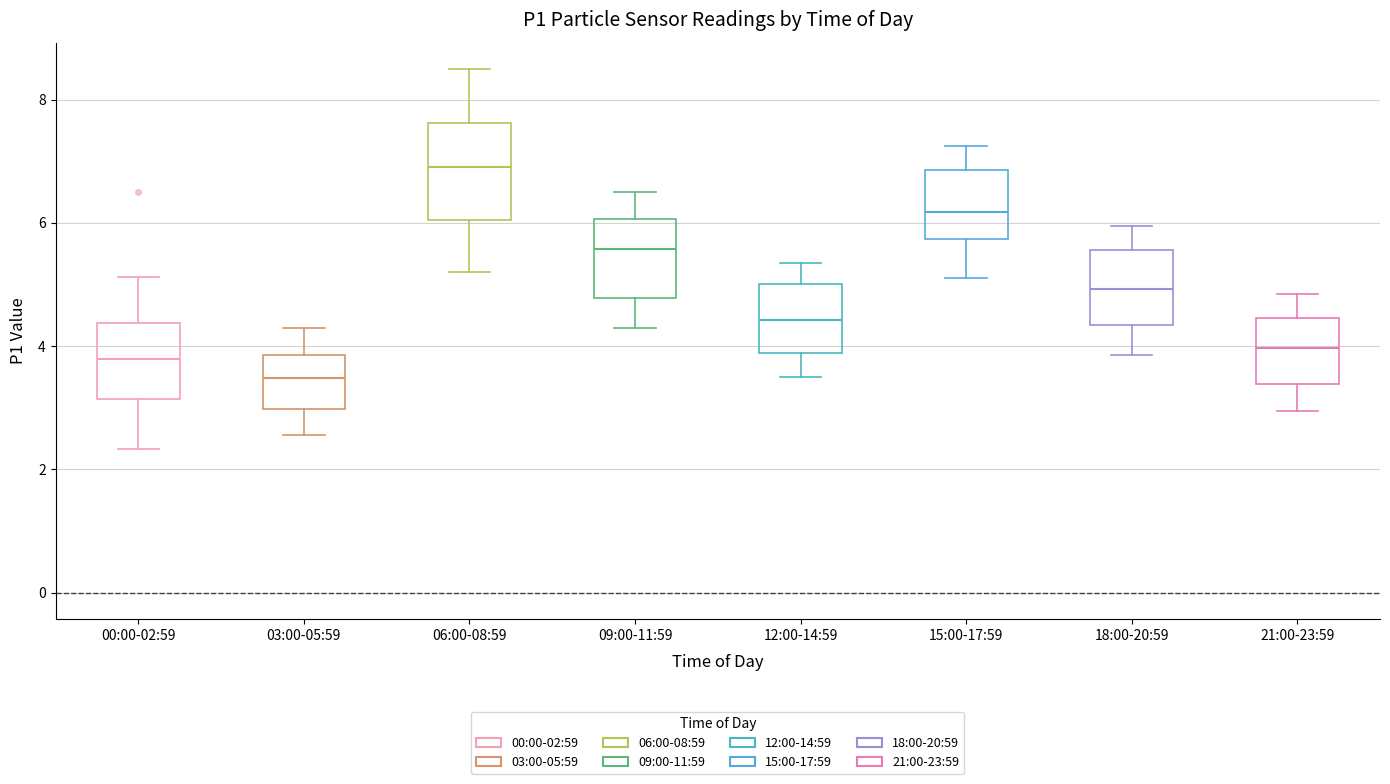

Reading left to right, read every box against the y-axis: the position of its median line, the range the box covers, and the ends of its whiskers. The values are not printed on the chart, so give them approximately, as read against the axis.

00:00-02:59: median 3.8, box 3.2 to 4.4, whiskers 2.4 to 5.2
03:00-05:59: median 3.4, box 3.0 to 3.8, whiskers 2.6 to 4.4
06:00-08:59: median 7.0, box 6.0 to 7.6, whiskers 5.2 to 8.6
09:00-11:59: median 5.6, box 4.8 to 6.0, whiskers 4.4 to 6.6
12:00-14:59: median 4.4, box 3.8 to 5.0, whiskers 3.6 to 5.4
15:00-17:59: median 6.2, box 5.8 to 6.8, whiskers 5.2 to 7.2
18:00-20:59: median 5.0, box 4.4 to 5.6, whiskers 3.8 to 6.0
21:00-23:59: median 4.0, box 3.4 to 4.4, whiskers 3.0 to 4.8